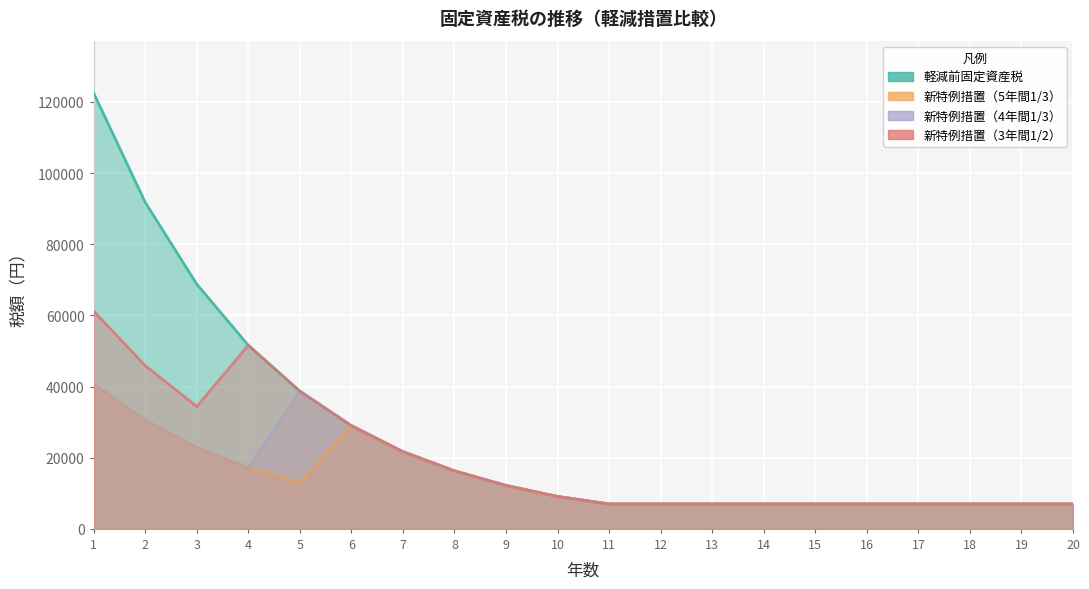

What is the sum of the 新特例措置（3年間1/2） values at 6 and 1?

90200